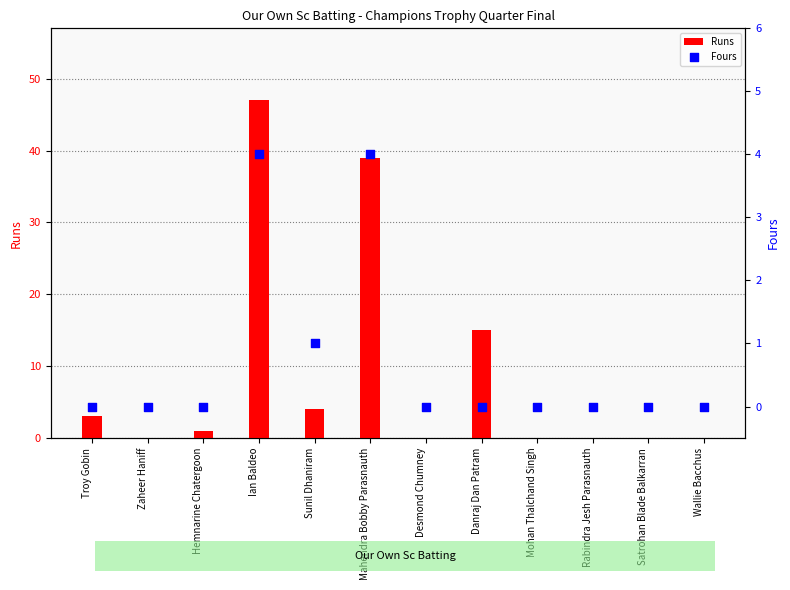

Which series has the largest Y range (max minus min)?

Runs